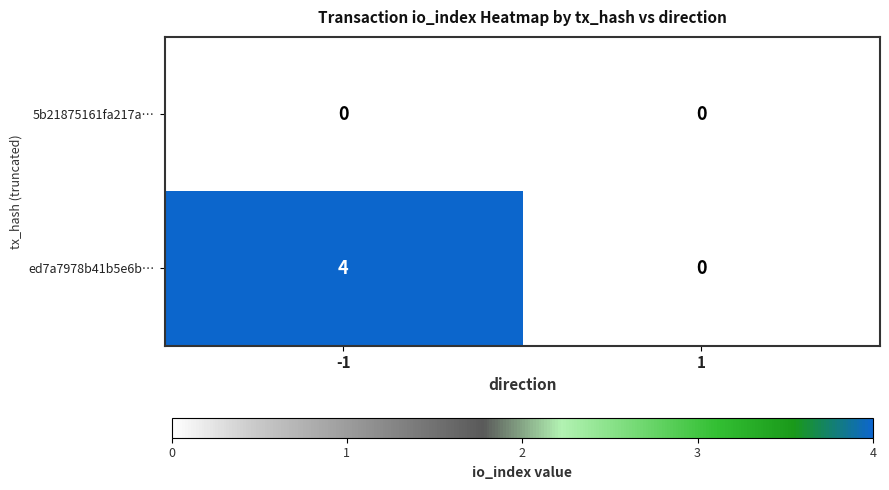

True or false: ed7a7978b41b5e6b… has a value of 0 at 1.

True